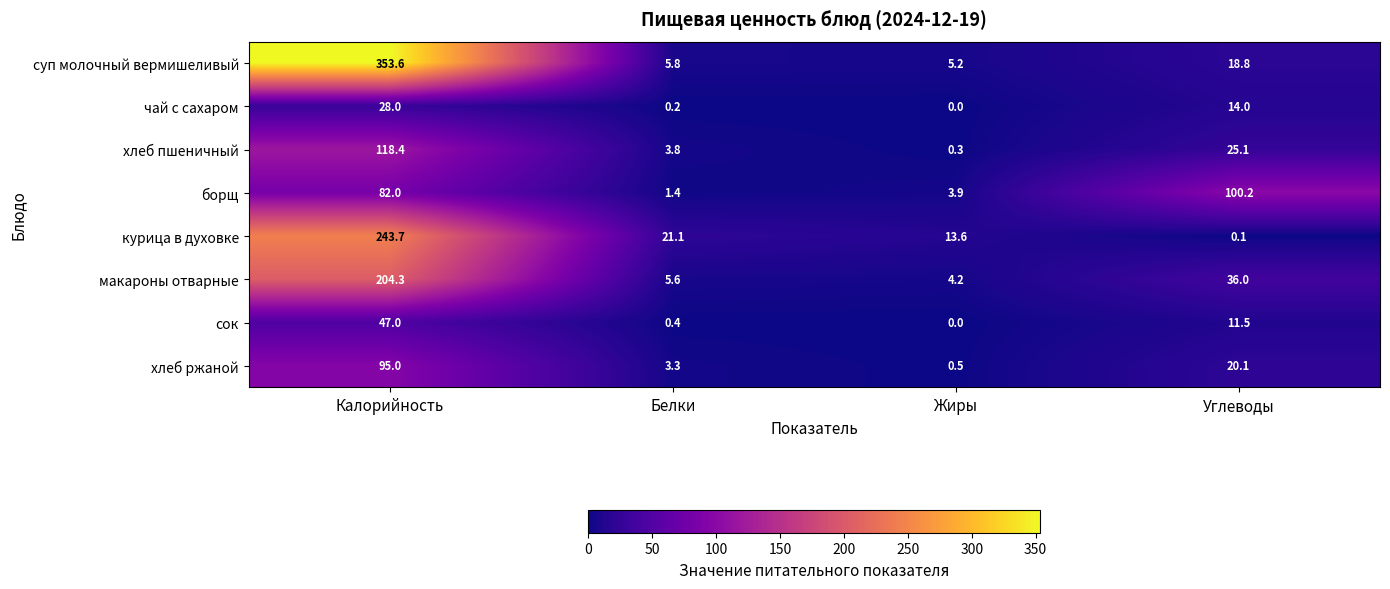

The макароны отварные series shows 367.5 at Калорийность. True or false?

False